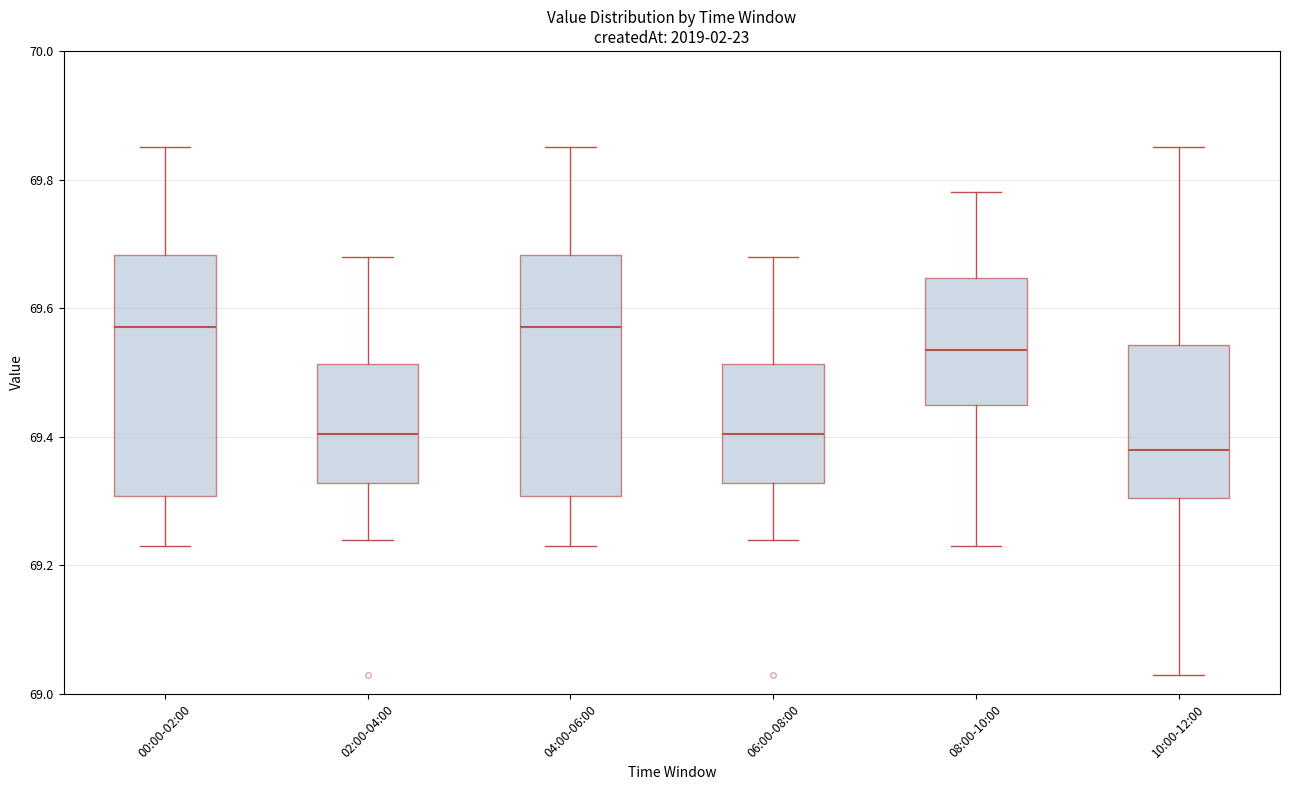

Reading left to right, transcribe this box plot: for each box, give where its median line is, the range the box spans, and where its two whiskers end, as read against the y-axis. The values are not printed on the chart, so give them approximately, as read against the axis.

00:00-02:00: median 69.58, box 69.30 to 69.68, whiskers 69.24 to 69.86
02:00-04:00: median 69.40, box 69.32 to 69.52, whiskers 69.24 to 69.68
04:00-06:00: median 69.58, box 69.30 to 69.68, whiskers 69.24 to 69.86
06:00-08:00: median 69.40, box 69.32 to 69.52, whiskers 69.24 to 69.68
08:00-10:00: median 69.54, box 69.46 to 69.64, whiskers 69.24 to 69.78
10:00-12:00: median 69.38, box 69.30 to 69.54, whiskers 69.04 to 69.86